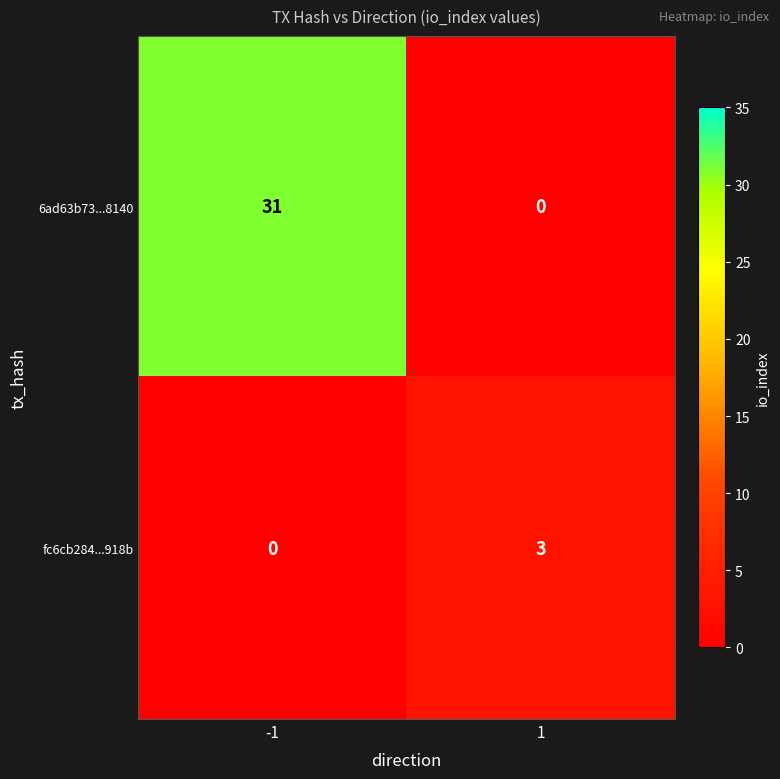

Which series has the largest total across all categories?

6ad63b73...8140